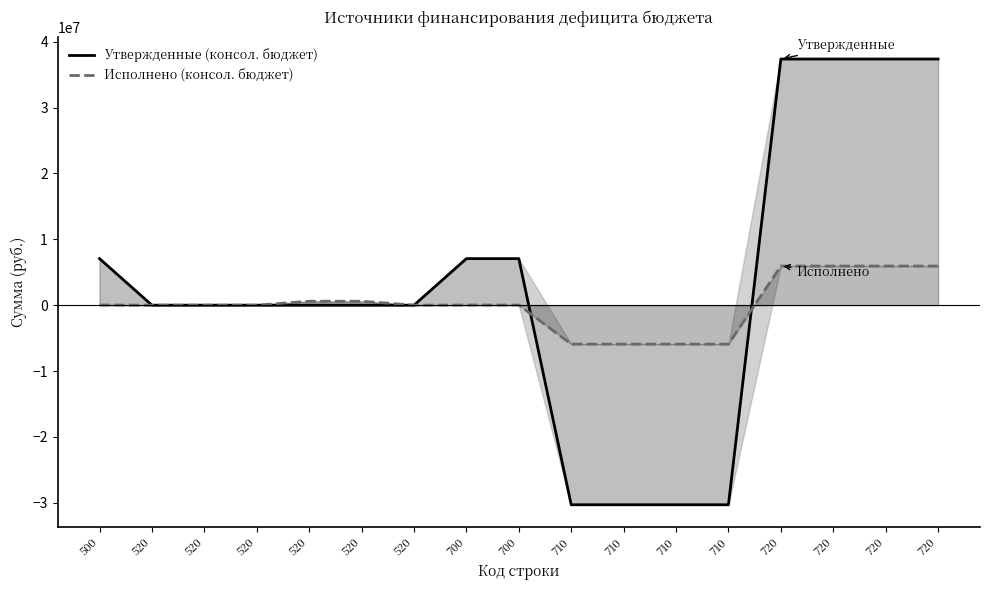

How many intersections are there between Исполнено (консол. бюджет) and Утвержденные (консол. бюджет)?

2